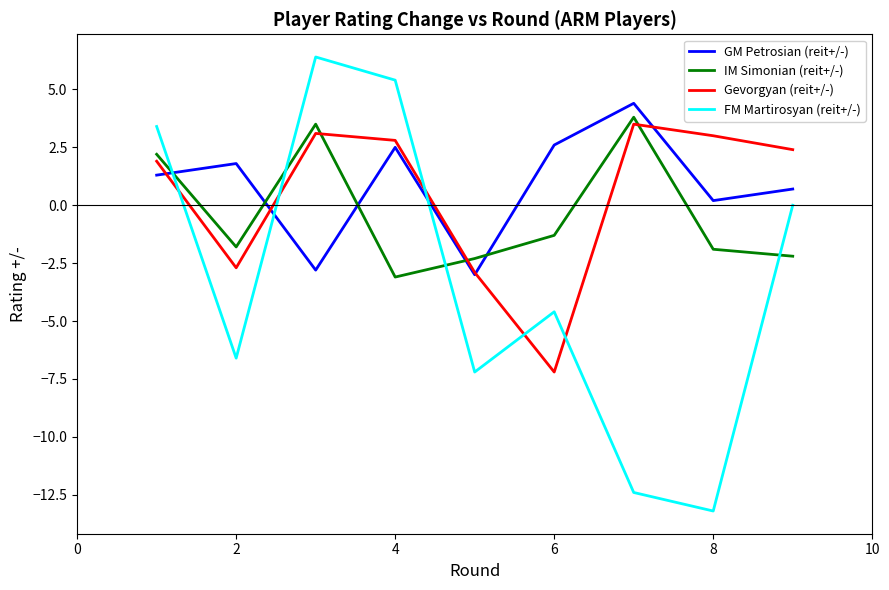

After their last crossing, which series has the higher values: FM Martirosyan (reit+/-) or IM Simonian (reit+/-)?

FM Martirosyan (reit+/-)